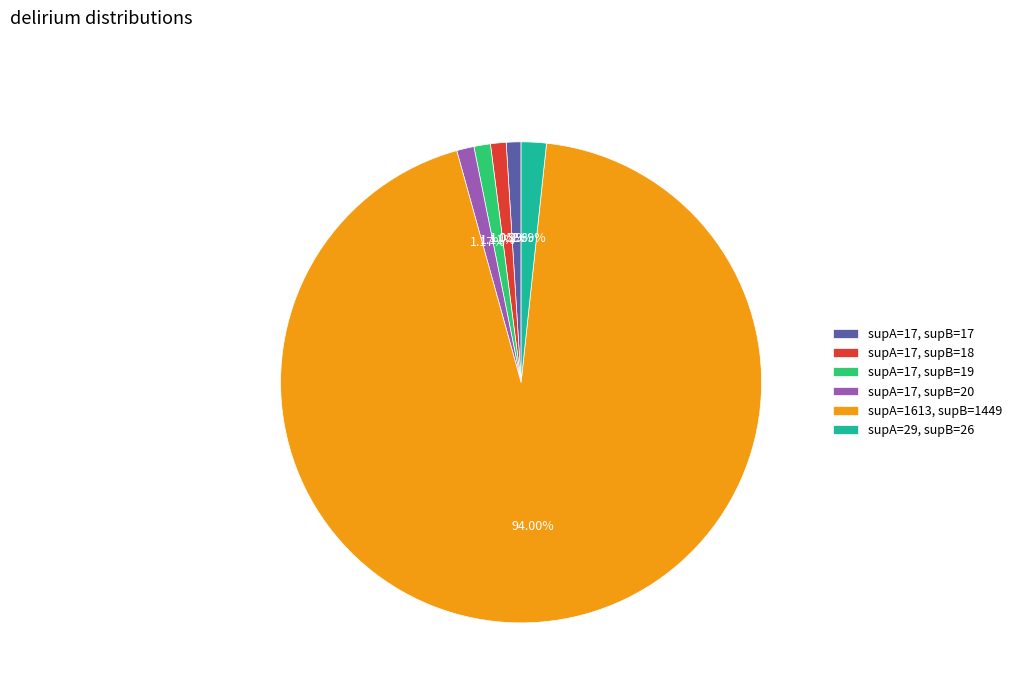

Rank the categories by value from lowest to highest.

supA=17, supB=17, supA=17, supB=18, supA=17, supB=19, supA=17, supB=20, supA=29, supB=26, supA=1613, supB=1449